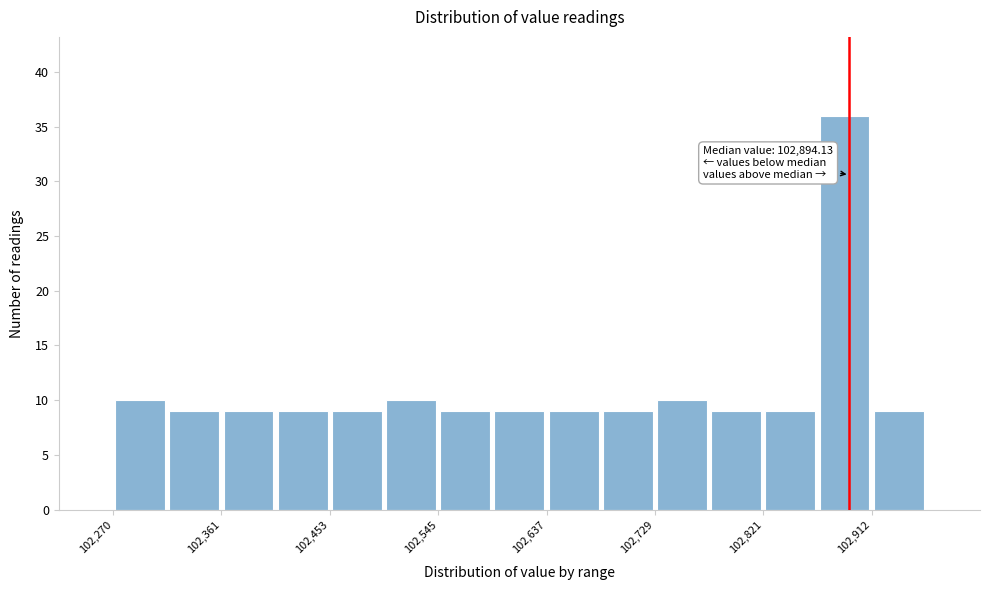

Over which range of the x-axis is the bar tallest?

102870 to 102910